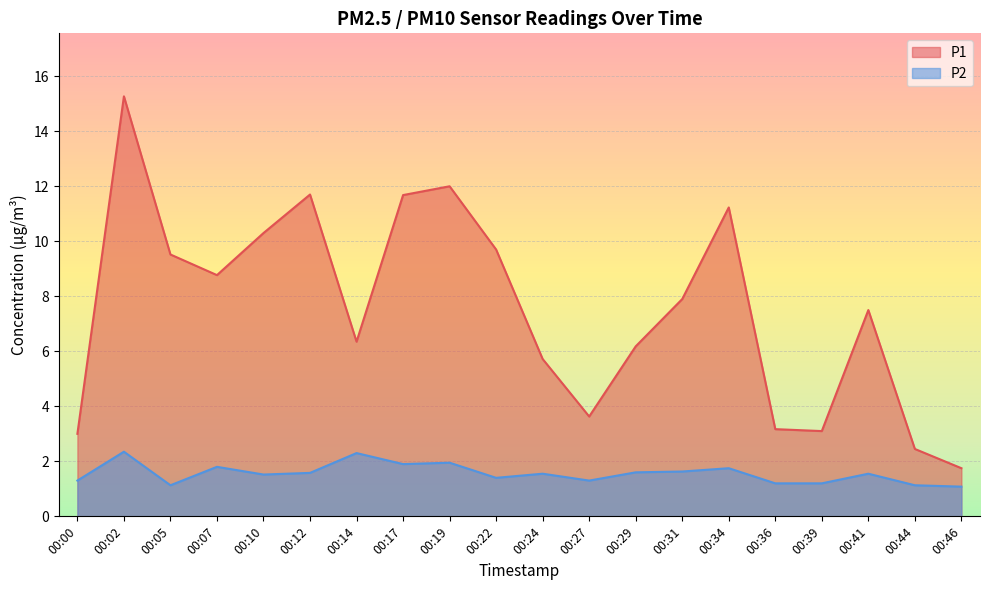

The value of P1 at 00:29 is 6.2. True or false?

True